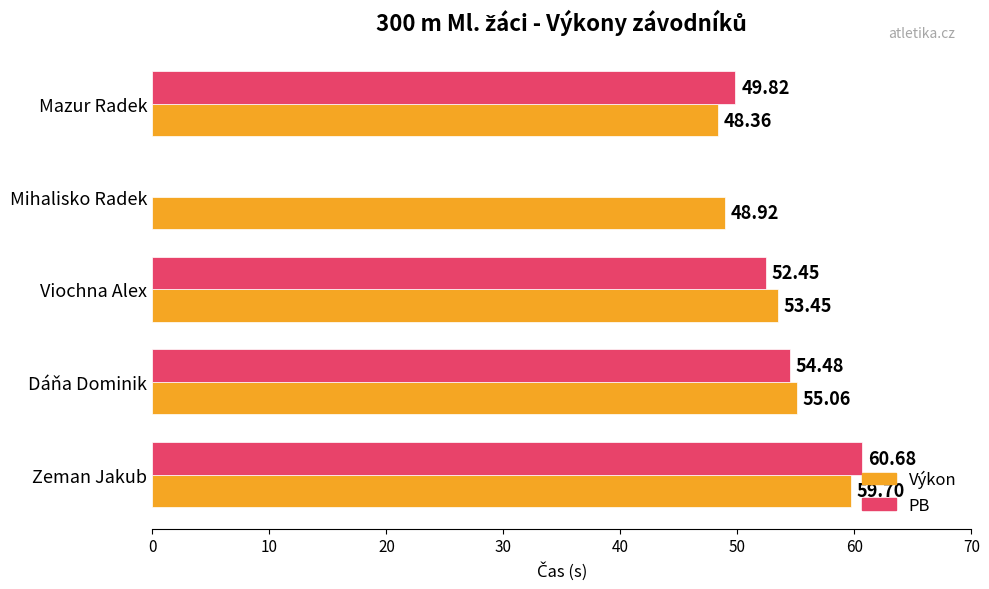

At which label is Výkon closest to 54?

Viochna Alex